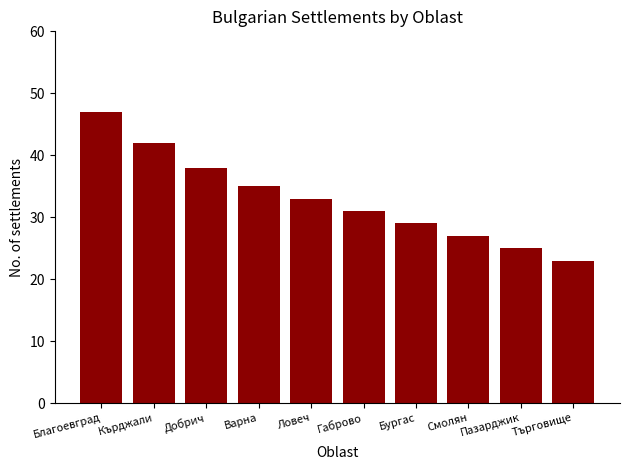

Are the bars grouped side by side (vs. stacked)?

No